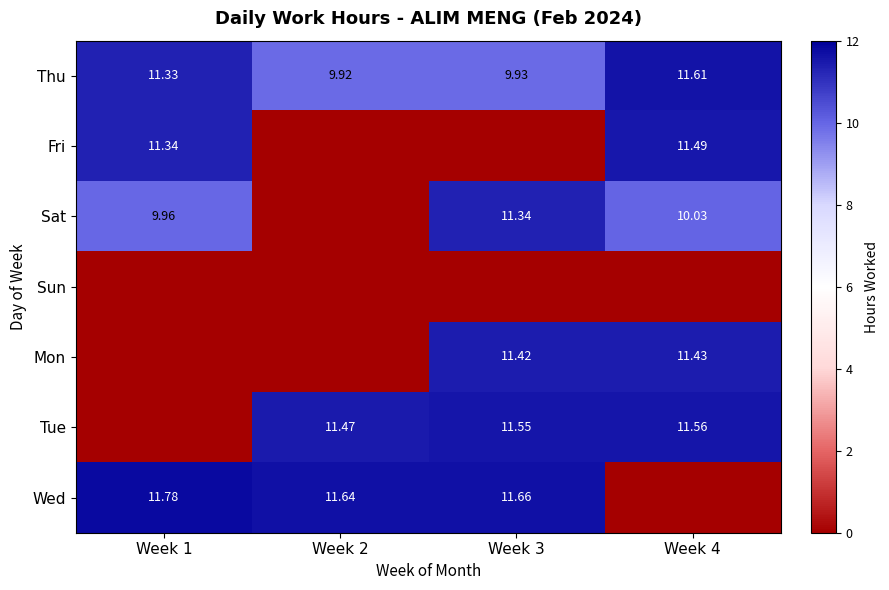

Rank the series at Week 4 from highest to lowest value.

Thu, Tue, Fri, Mon, Sat, Sun, Wed